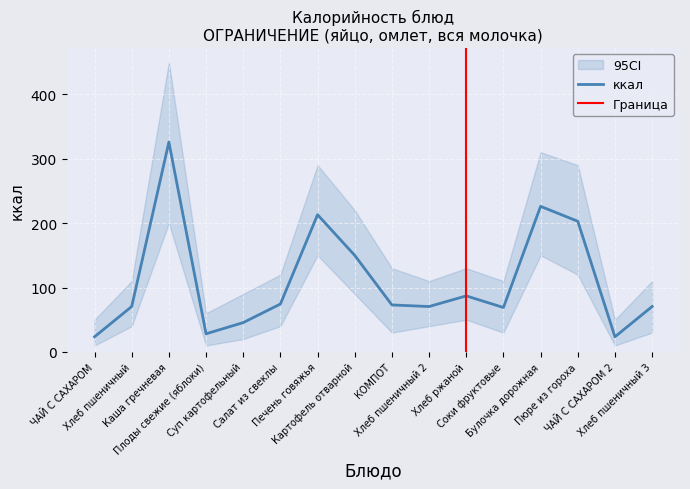

Between Хлеб пшеничный 3 and КОМПОТ, which is larger?

КОМПОТ